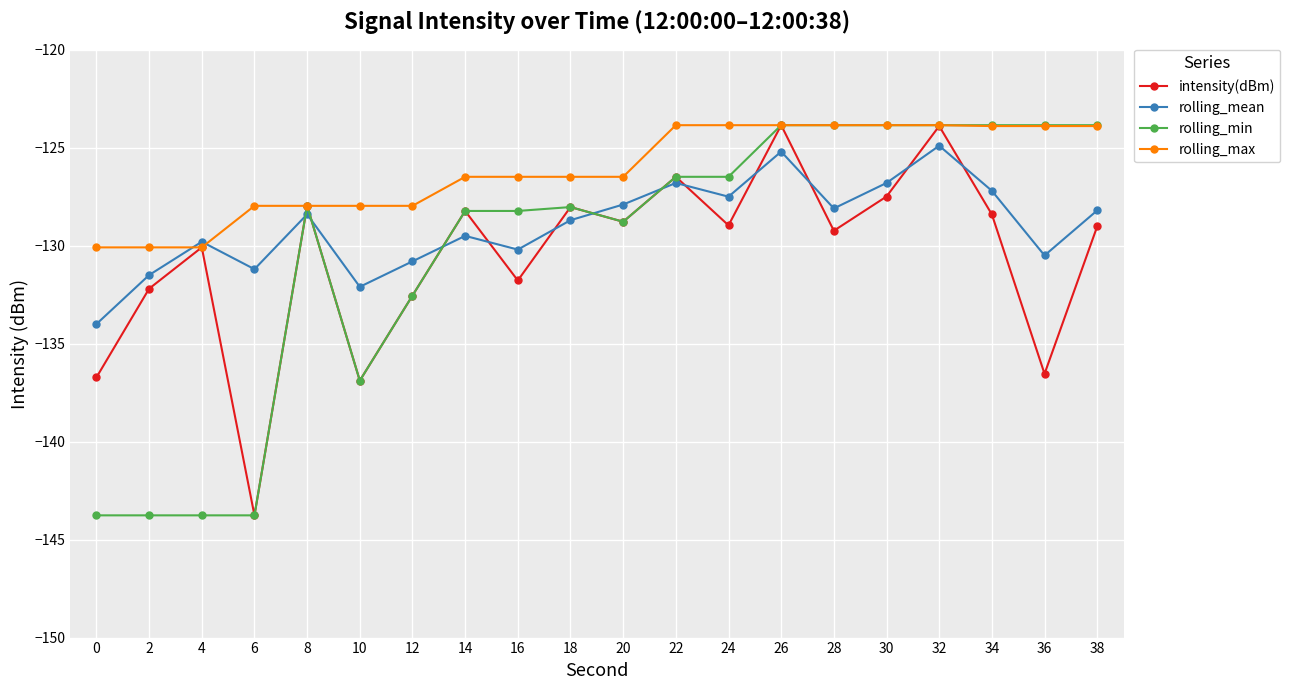

The rolling_max series shows -74.5 at 20. True or false?

False